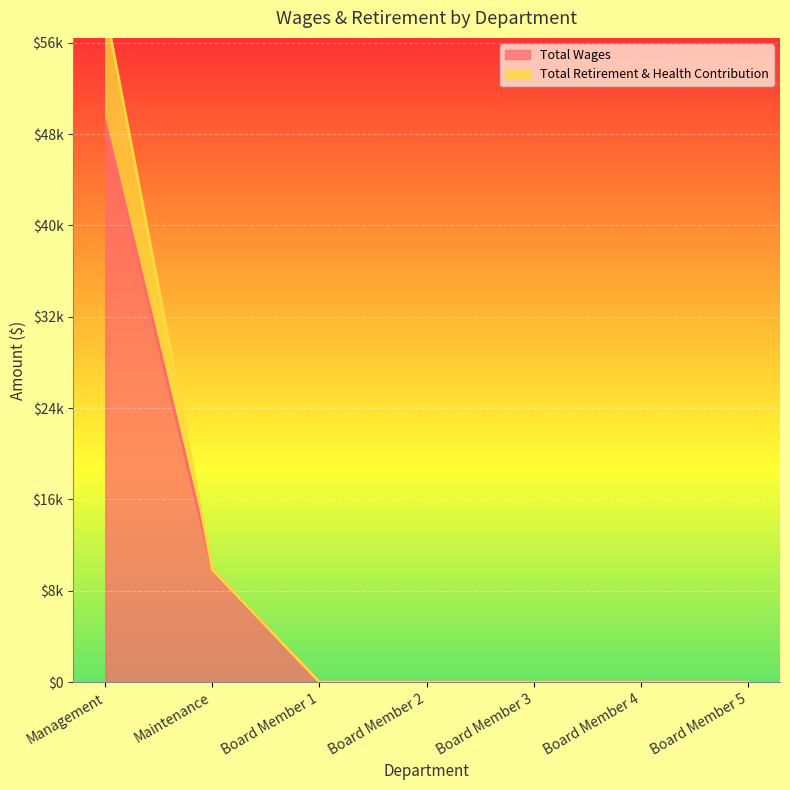

What is the spread (max minus min) of values at Management?

9933